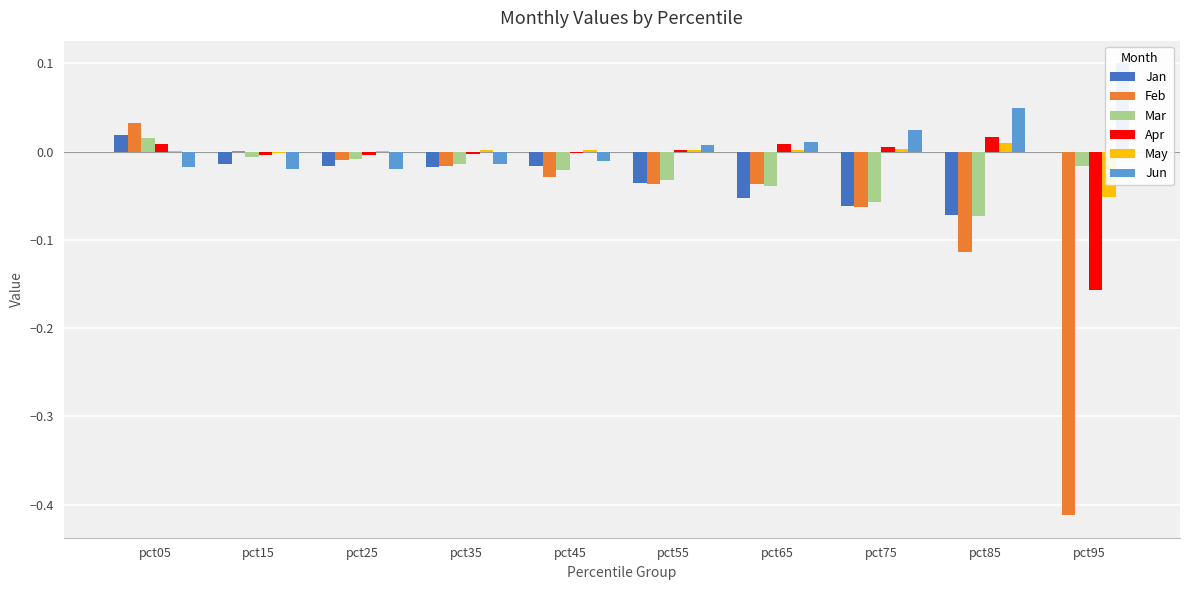

Rank the categories by Jun value from highest to lowest.

pct95, pct85, pct75, pct65, pct55, pct45, pct35, pct05, pct25, pct15